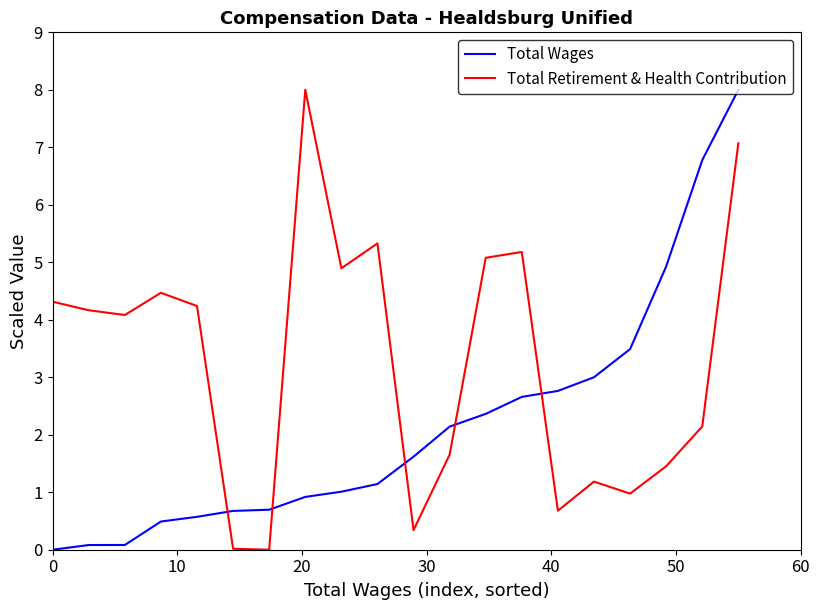

What is the average value of the Total Retirement & Health Contribution series?

3.3